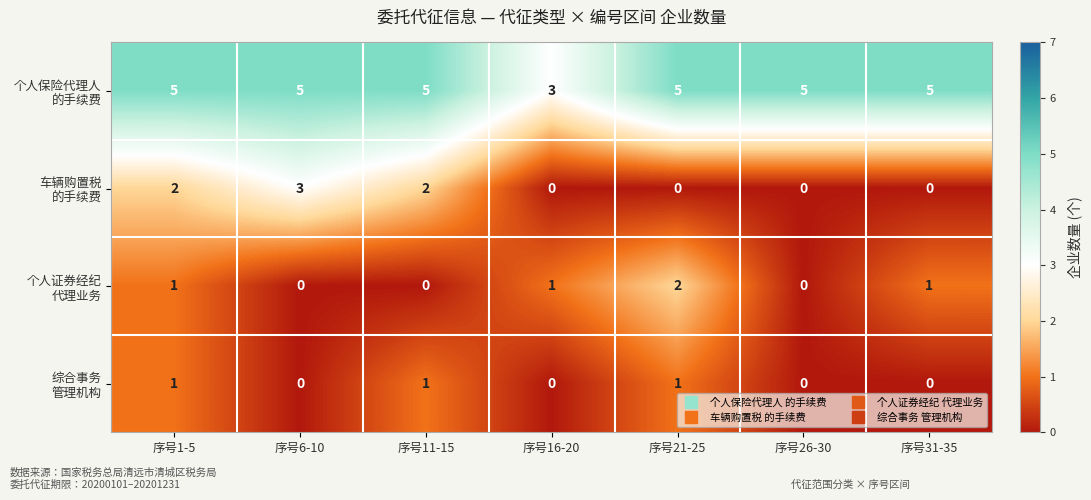

How many categories are shown in the chart?

7